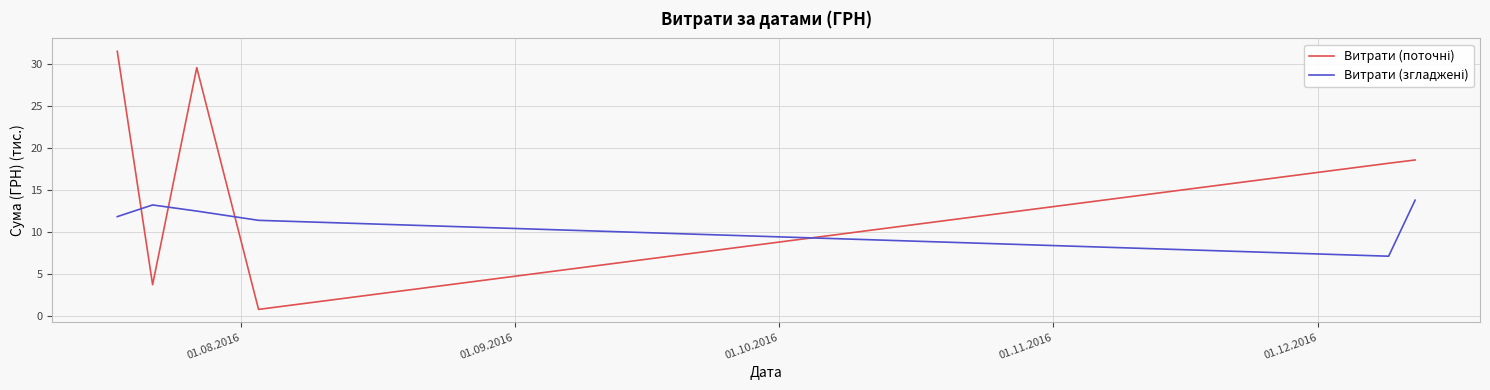

What is the greatest value displayed?

31.5